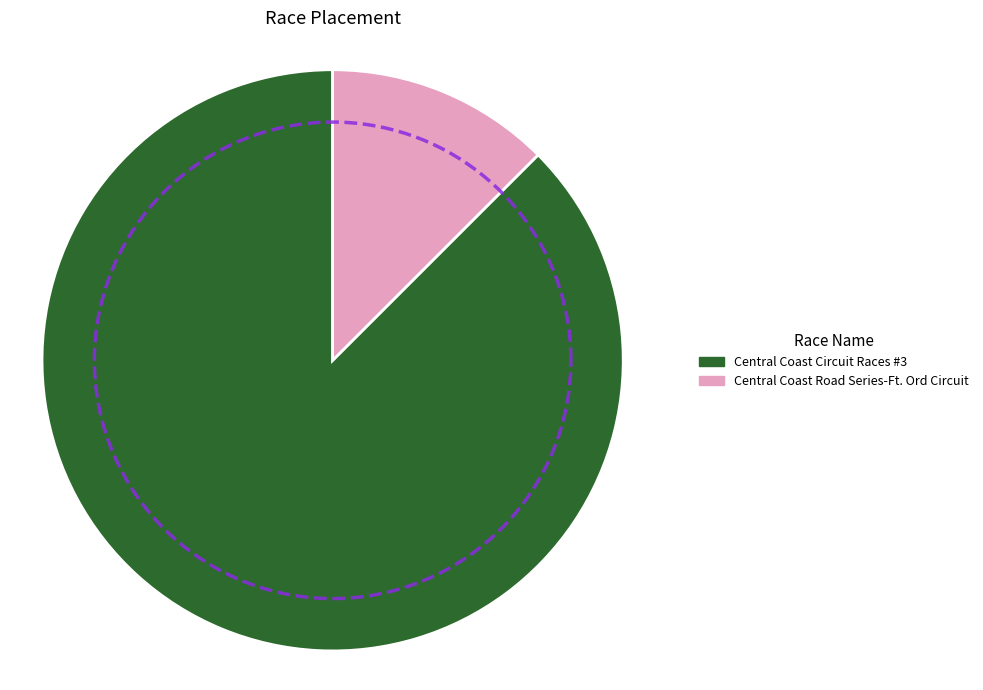

To the nearest percent, what is the difference between the largest and smallest slice percentages?

75%